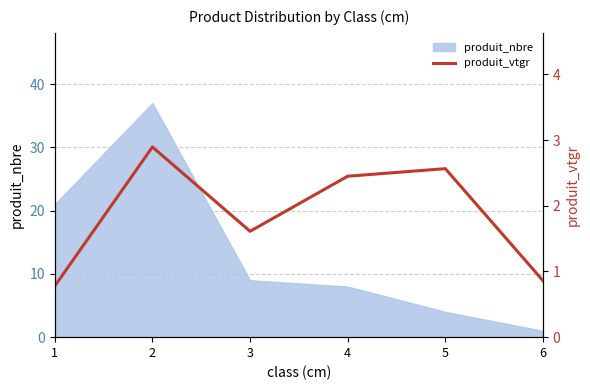

What is the value of the 1st point from the left?

0.8